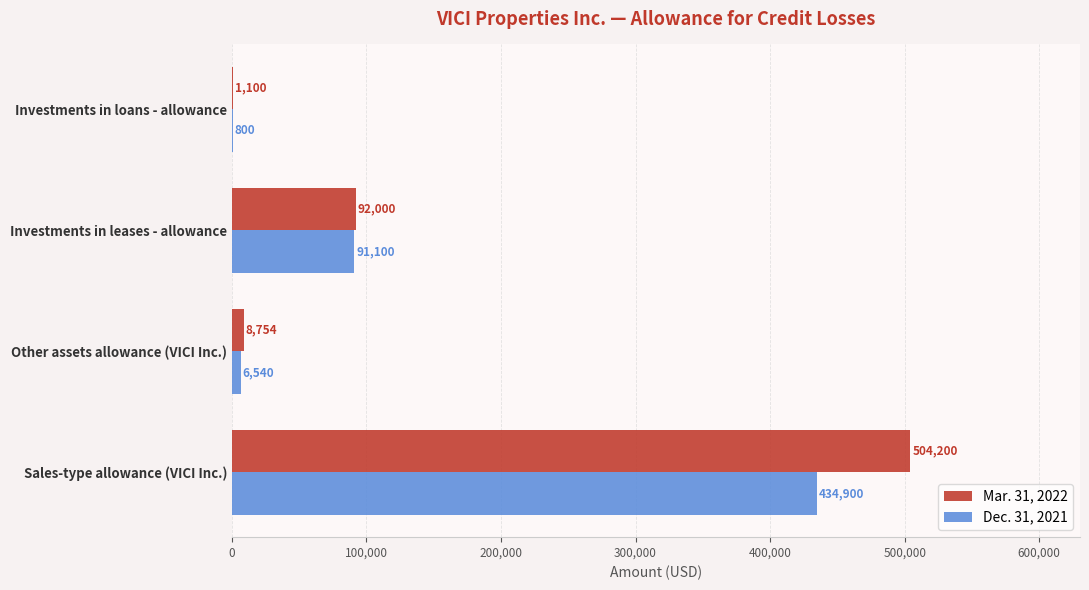

Which series changed the most between Sales-type allowance (VICI Inc.) and Other assets allowance (VICI Inc.)?

Mar. 31, 2022